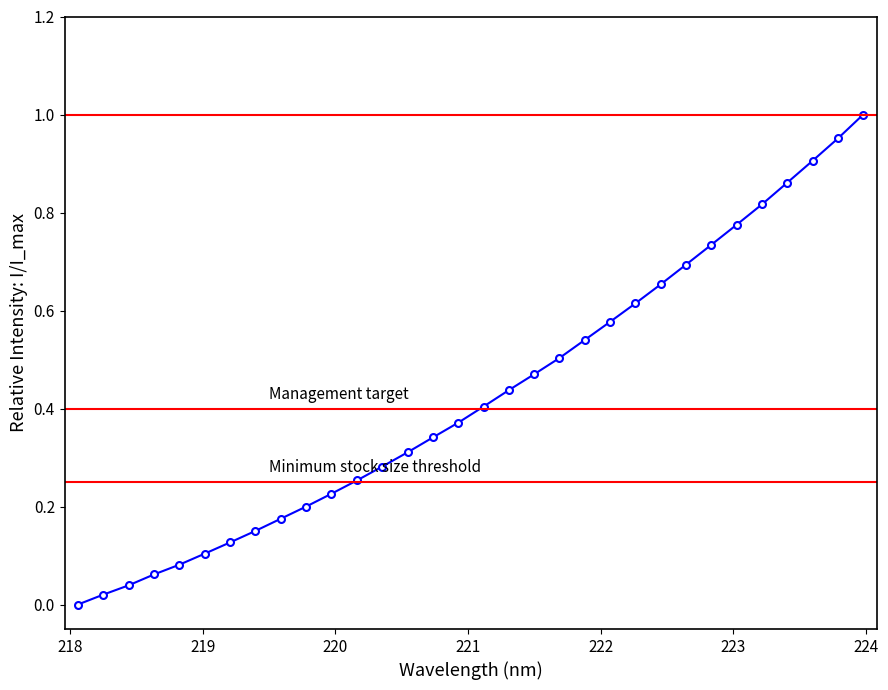

What is the sum of all values?

13.7